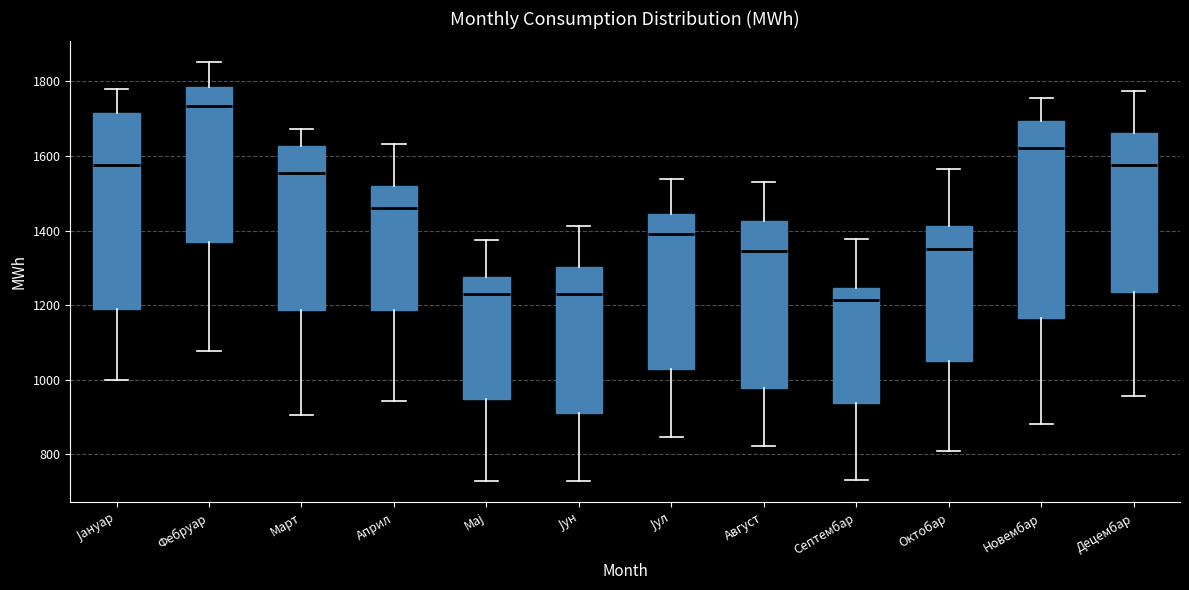

Where does the lower whisker of the box for Јануар end on the y-axis? The values are not printed on the chart, so give them approximately, as read against the axis.

1000